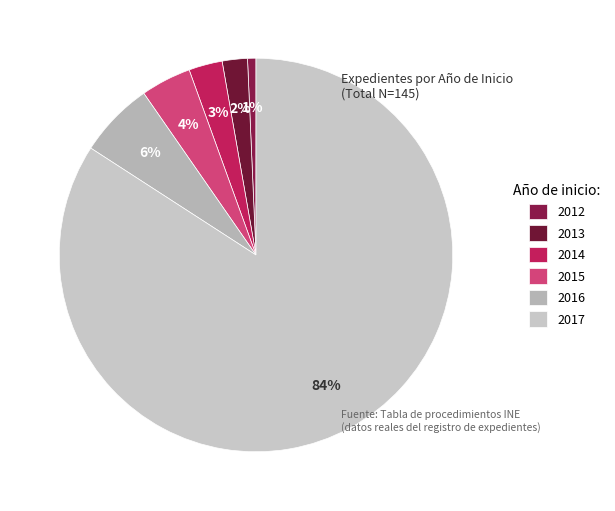

What is the smallest slice in the pie chart?

2012